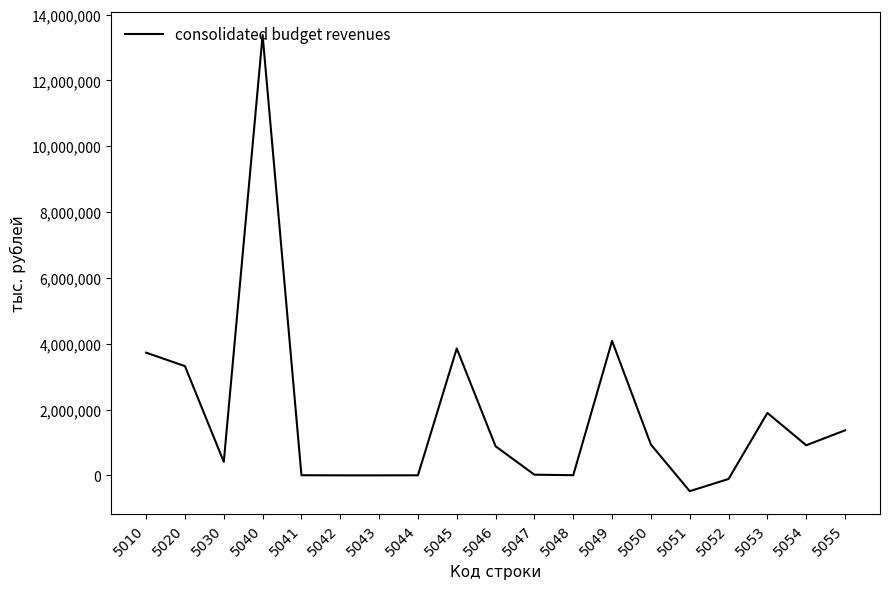

Is it true that the value at 5050 is 463575?

False